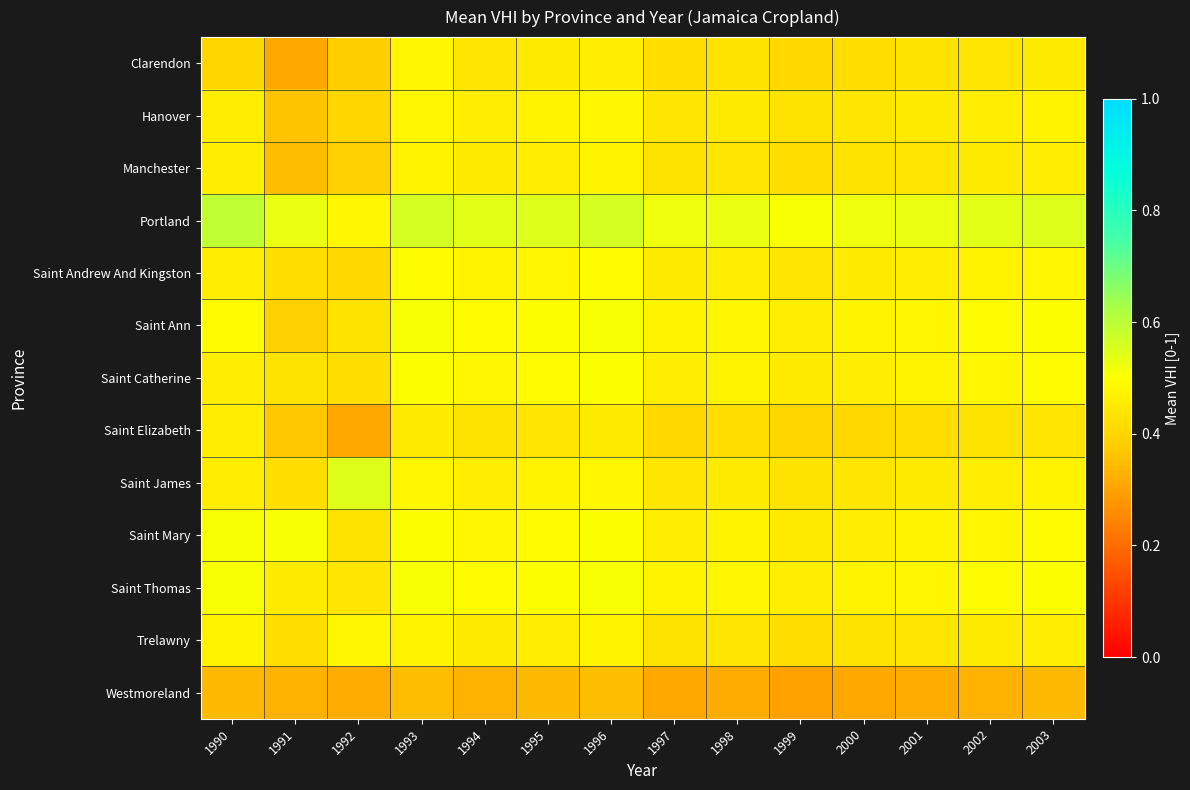

Count the number of categories in the chart.

14